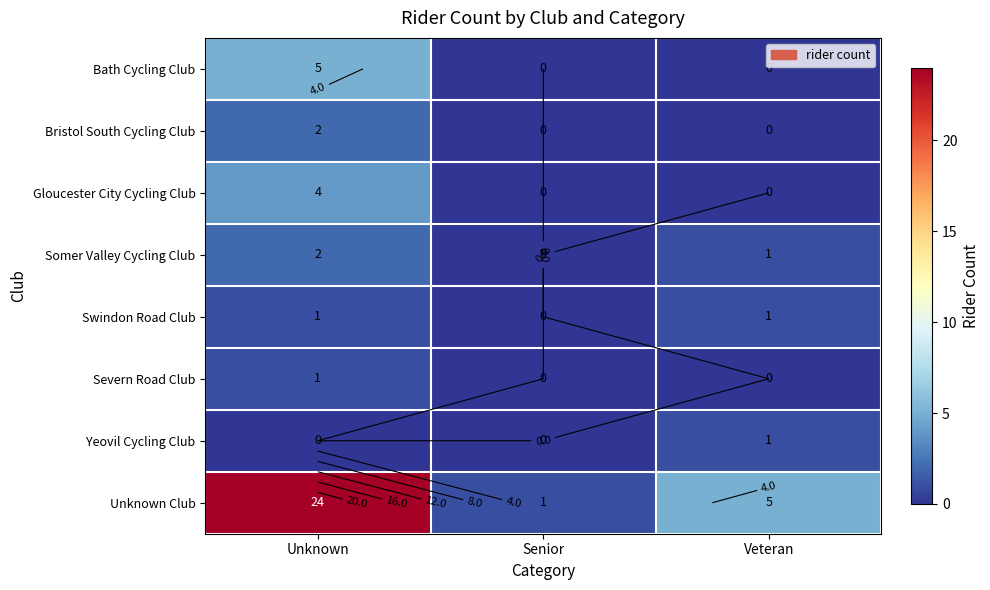

Read the Yeovil Cycling Club value at Veteran.

1